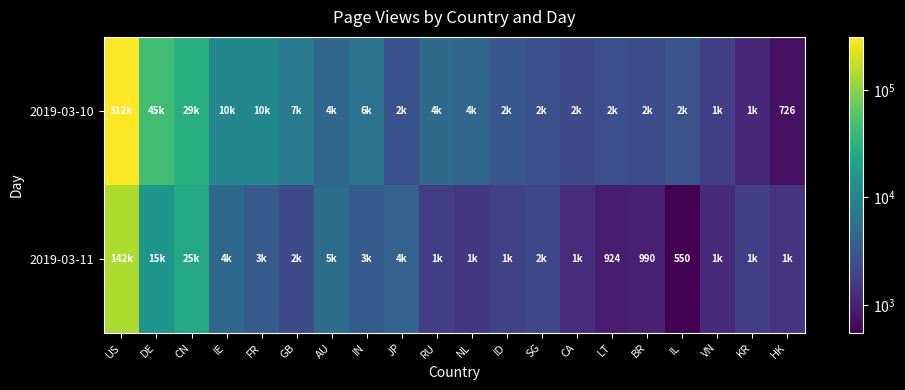

How many data points does each series have?

20